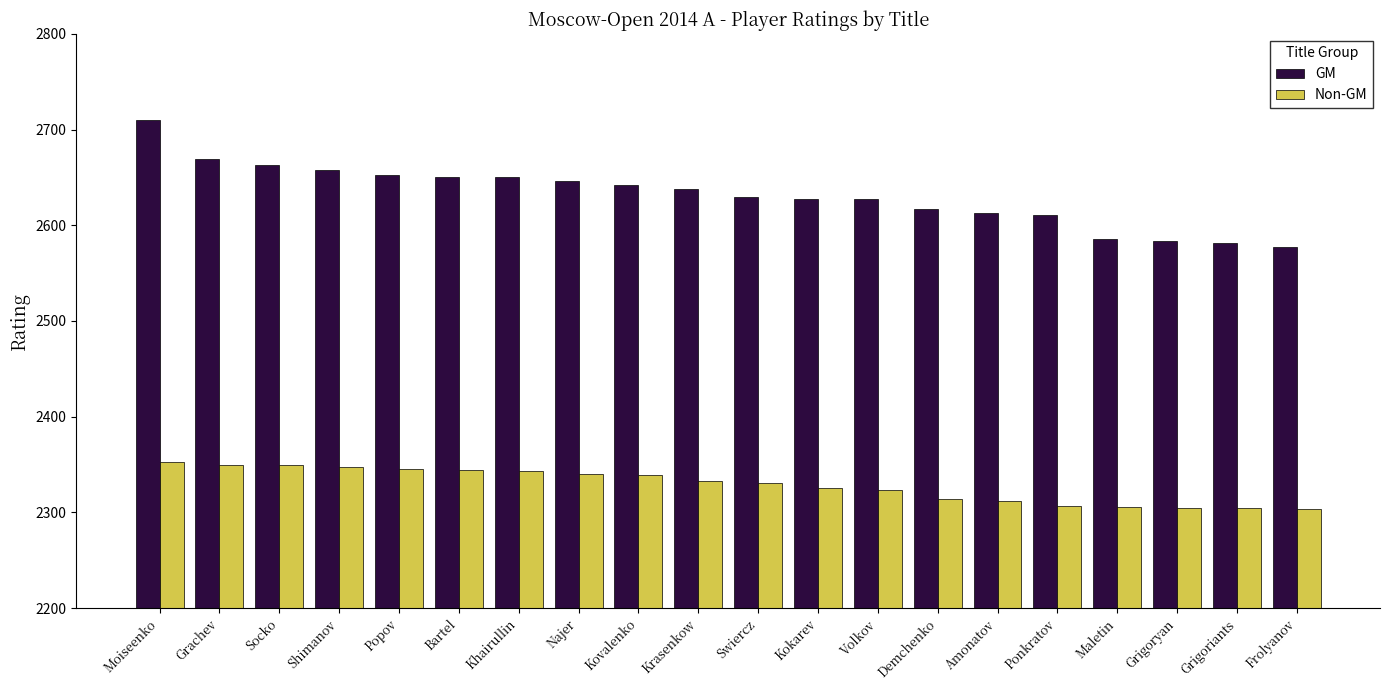

What position from the right is Frolyanov?

1